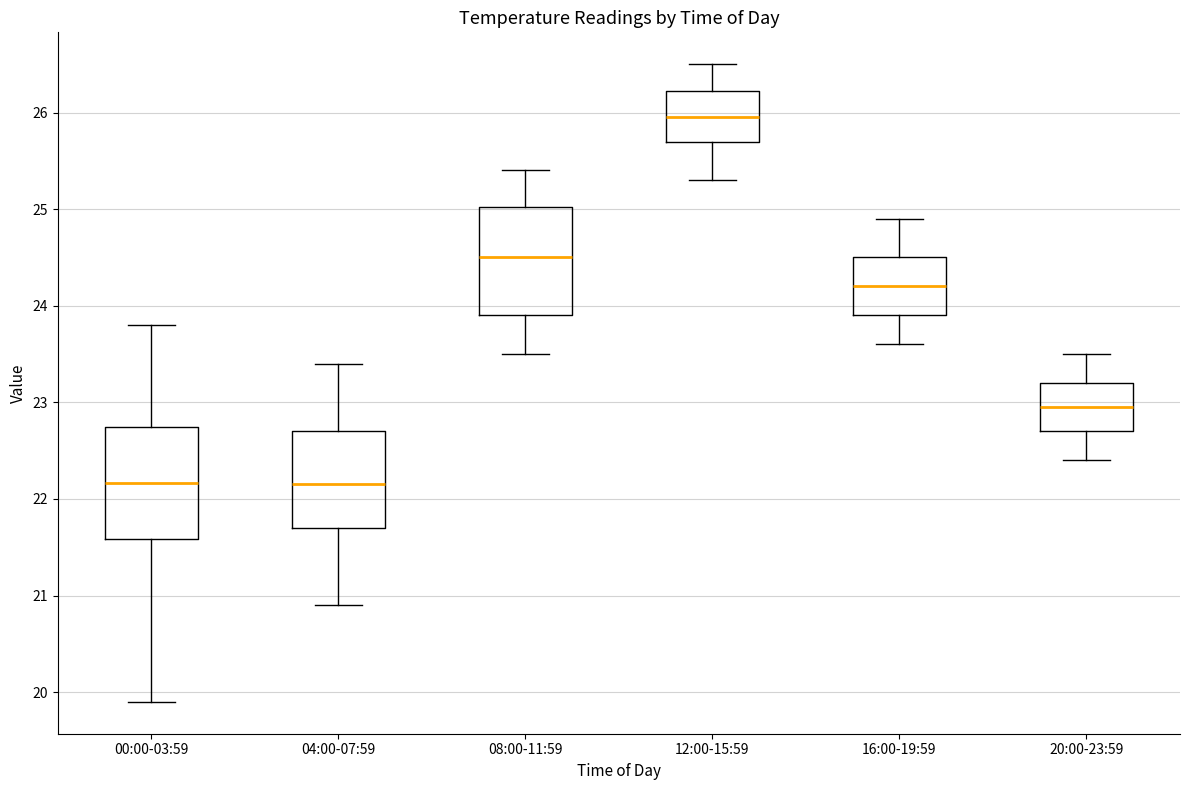

Reading left to right, read every box against the y-axis: the position of its median line, the range the box covers, and the ends of its whiskers. The values are not printed on the chart, so give them approximately, as read against the axis.

00:00-03:59: median 22.2, box 21.6 to 22.7, whiskers 19.9 to 23.8
04:00-07:59: median 22.2, box 21.7 to 22.7, whiskers 20.9 to 23.4
08:00-11:59: median 24.5, box 23.9 to 25.0, whiskers 23.5 to 25.4
12:00-15:59: median 26.0, box 25.7 to 26.2, whiskers 25.3 to 26.5
16:00-19:59: median 24.2, box 23.9 to 24.5, whiskers 23.6 to 24.9
20:00-23:59: median 23.0, box 22.7 to 23.2, whiskers 22.4 to 23.5